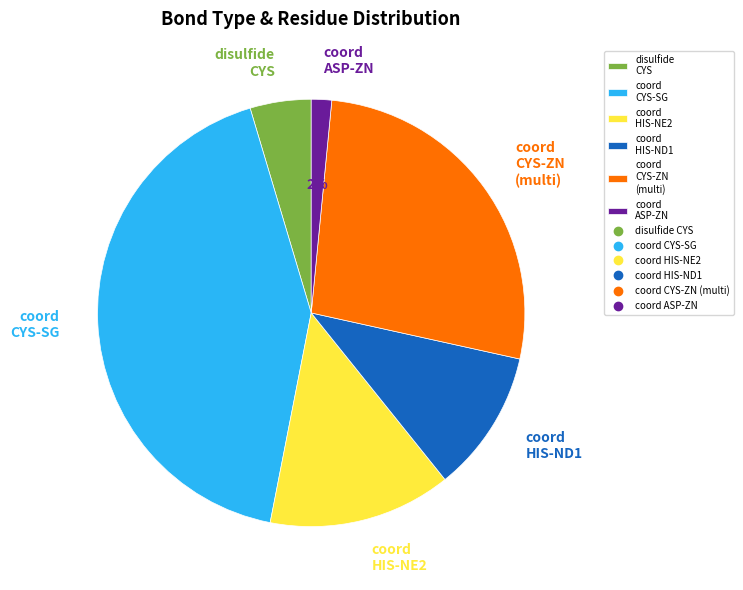

Is there a majority slice in this chart?

No